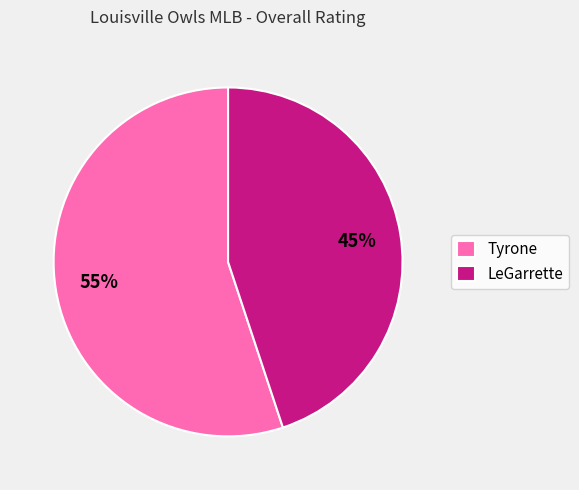

What percentage is the Tyrone slice, to the nearest percent?

55%